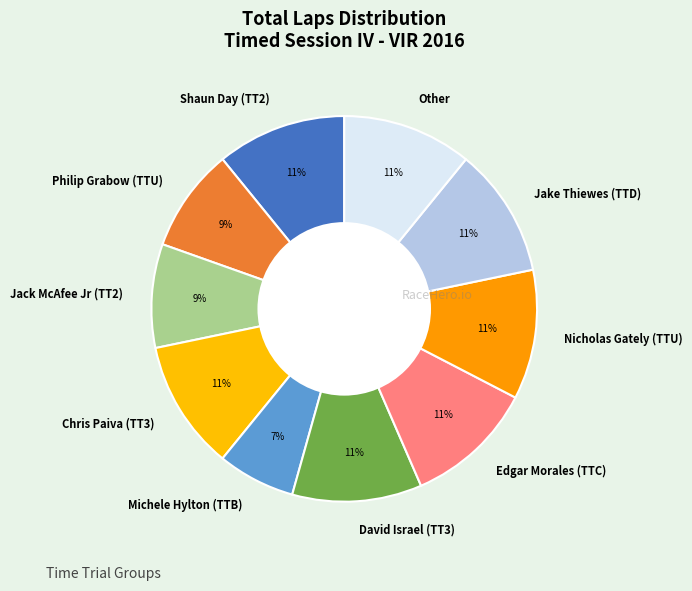

Is there any slice that represents more than half of the pie?

No